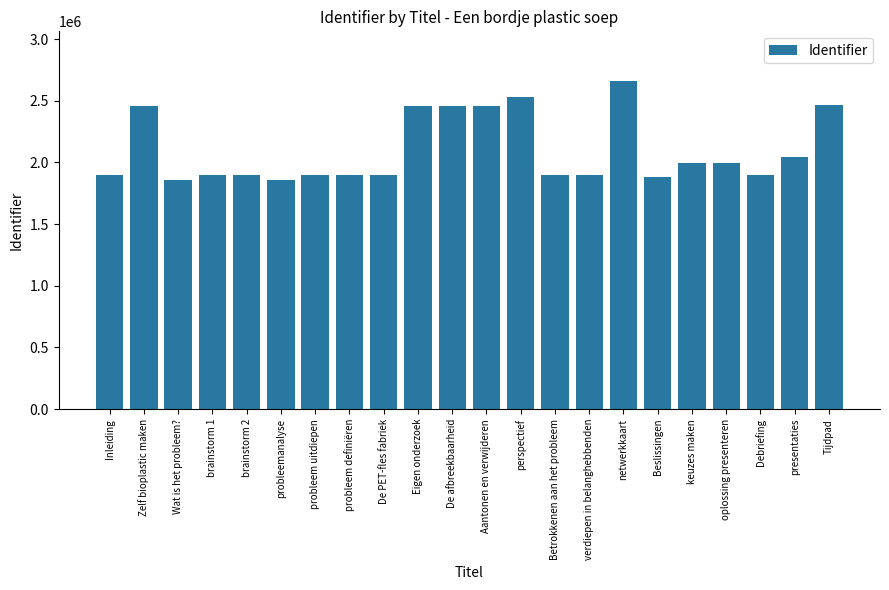

True or false: the data shows 3133195 at keuzes maken.

False